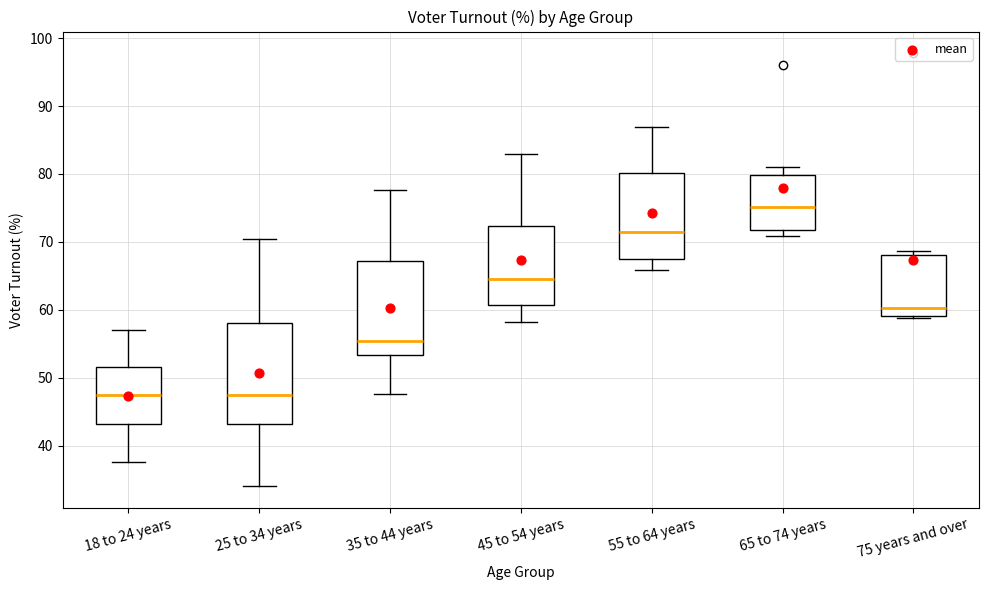

Reading left to right, read every box against the y-axis: the position of its median line, the range the box covers, and the ends of its whiskers. The values are not printed on the chart, so give them approximately, as read against the axis.

18 to 24 years: median 47, box 43 to 52, whiskers 38 to 57
25 to 34 years: median 47, box 43 to 58, whiskers 34 to 70
35 to 44 years: median 55, box 53 to 67, whiskers 48 to 78
45 to 54 years: median 65, box 61 to 72, whiskers 58 to 83
55 to 64 years: median 71, box 67 to 80, whiskers 66 to 87
65 to 74 years: median 75, box 72 to 80, whiskers 71 to 81
75 years and over: median 60, box 59 to 68, whiskers 59 (just below the box's lower edge) to 69